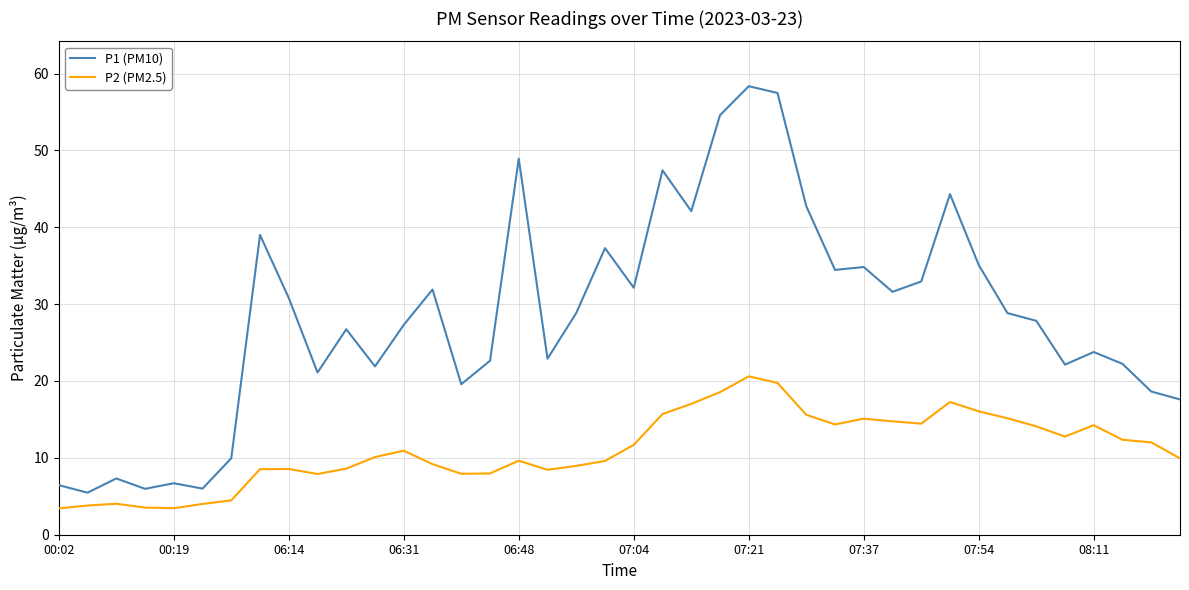

What is the difference between the maximum and minimum values in the P1 (PM10) series?

52.9